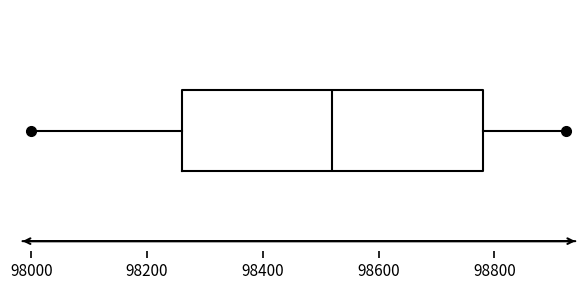

Read this box plot against the x-axis: the position of the median line, the range covered by the box, and the ends of both whiskers. The values are not printed on the chart, so give them approximately, as read against the axis.

median 98520, box 98260 to 98780, whiskers 98000 to 98920